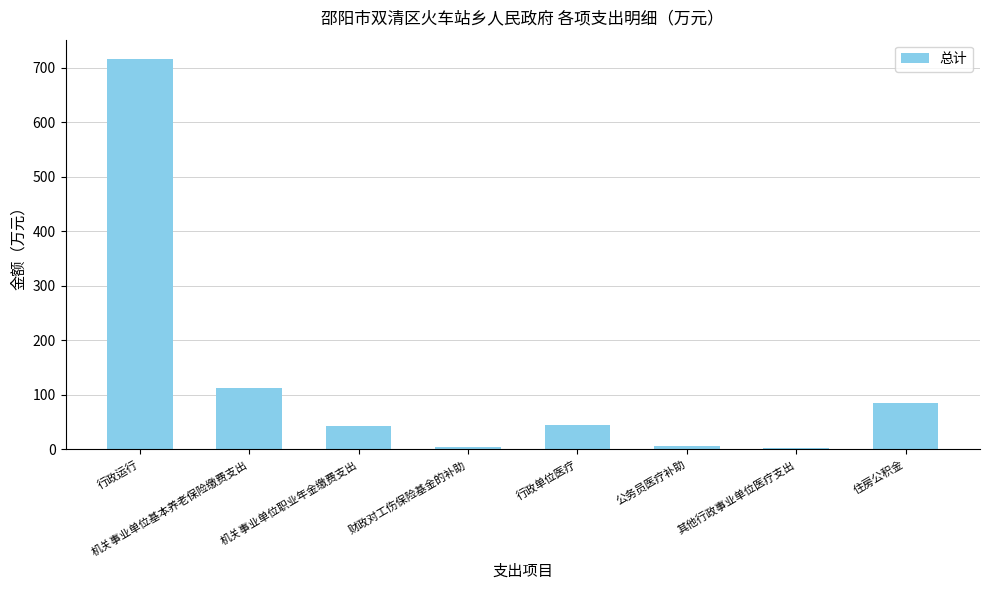

Between 机关事业单位基本养老保险缴费支出 and 住房公积金, which is larger?

机关事业单位基本养老保险缴费支出